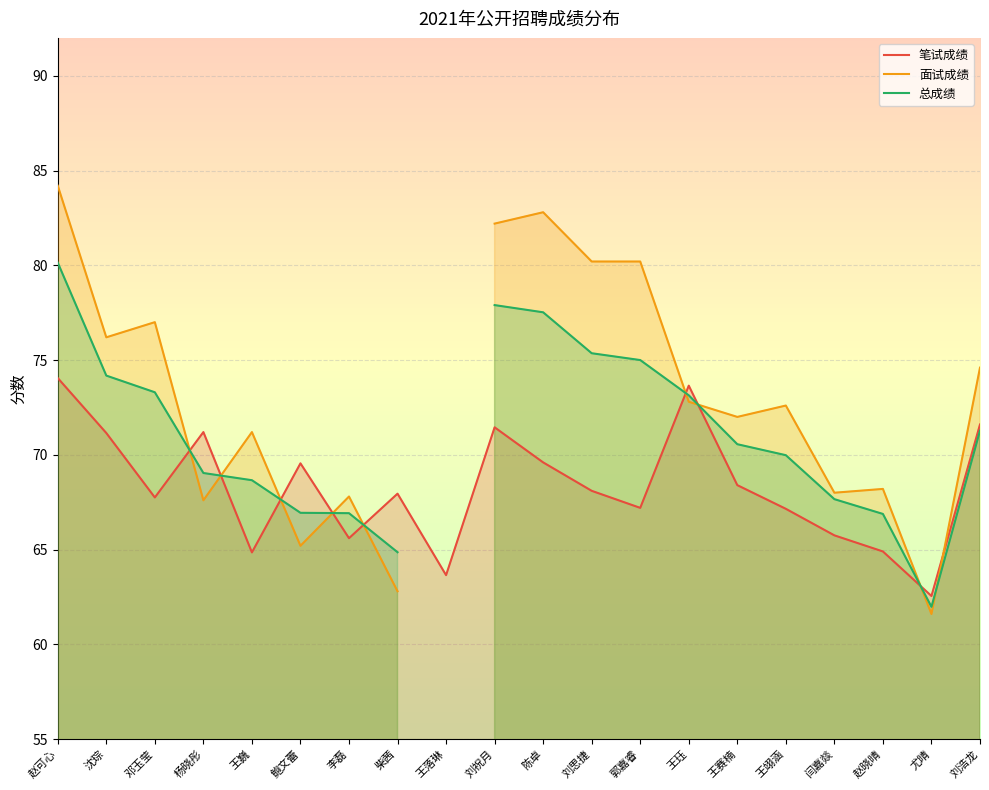

Which category has the lowest value in the 笔试成绩 series?

尤晴